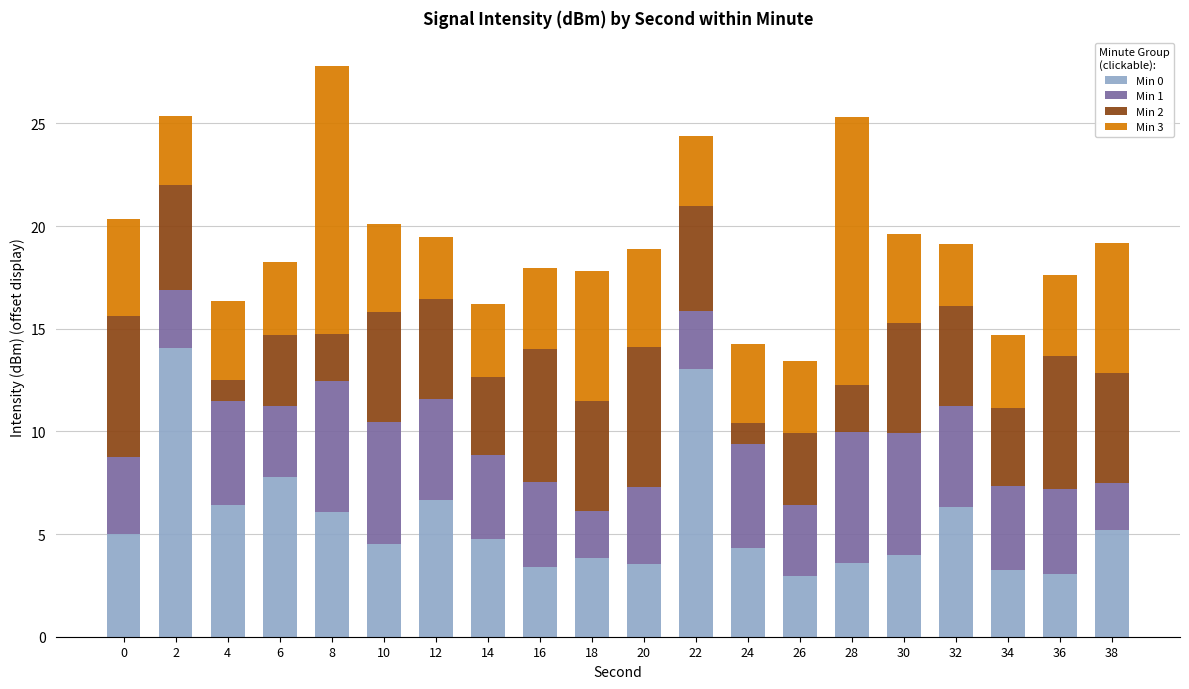

At which category is the sum across all series the highest?

8